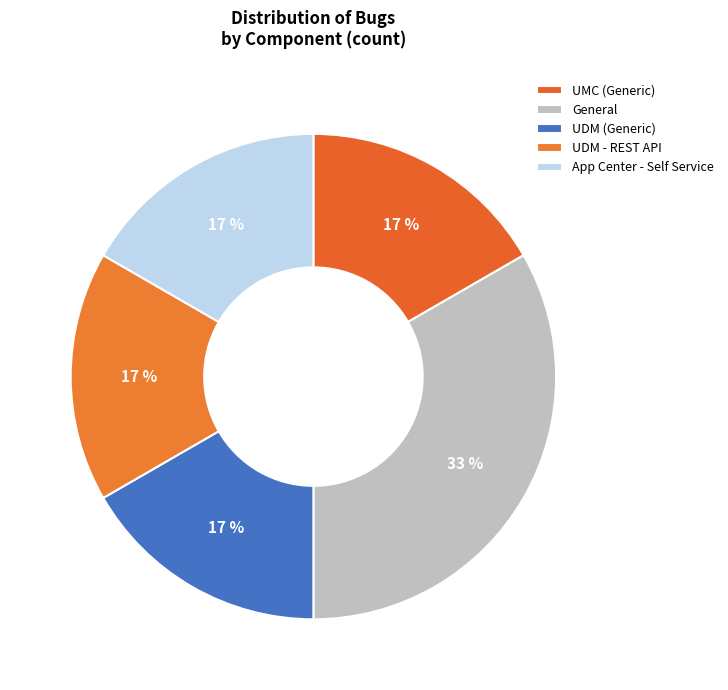

To the nearest percent, what percentage of the pie is UDM - REST API?

17%